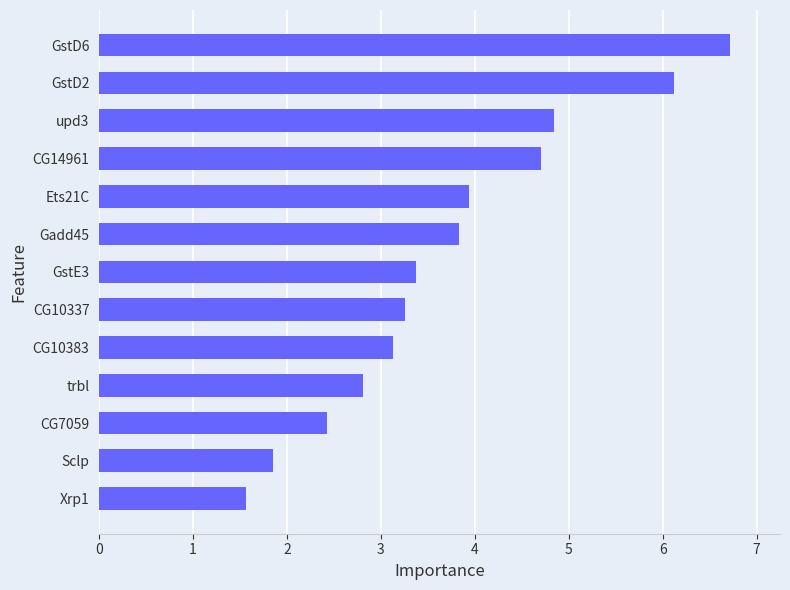

The value at CG14961 is 4.7. True or false?

True